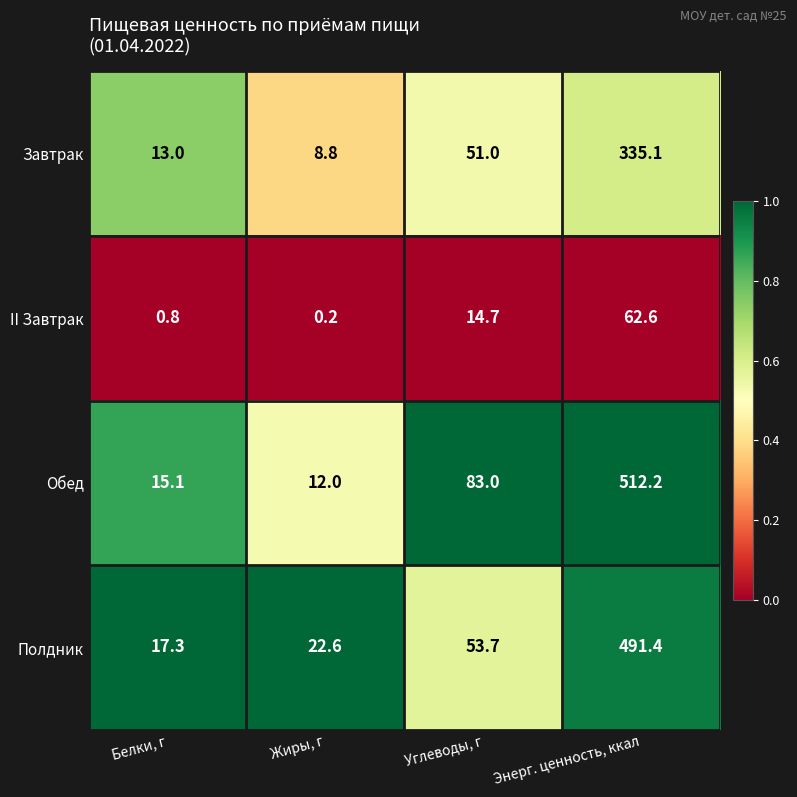

What is the sum of the Полдник values at Энерг. ценность, ккал and Жиры, г?

514.0